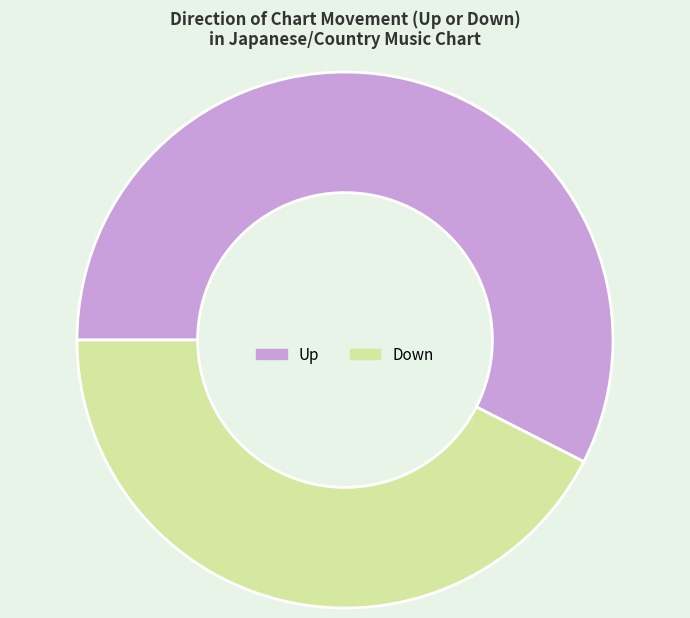

How many segments does this pie chart have?

2